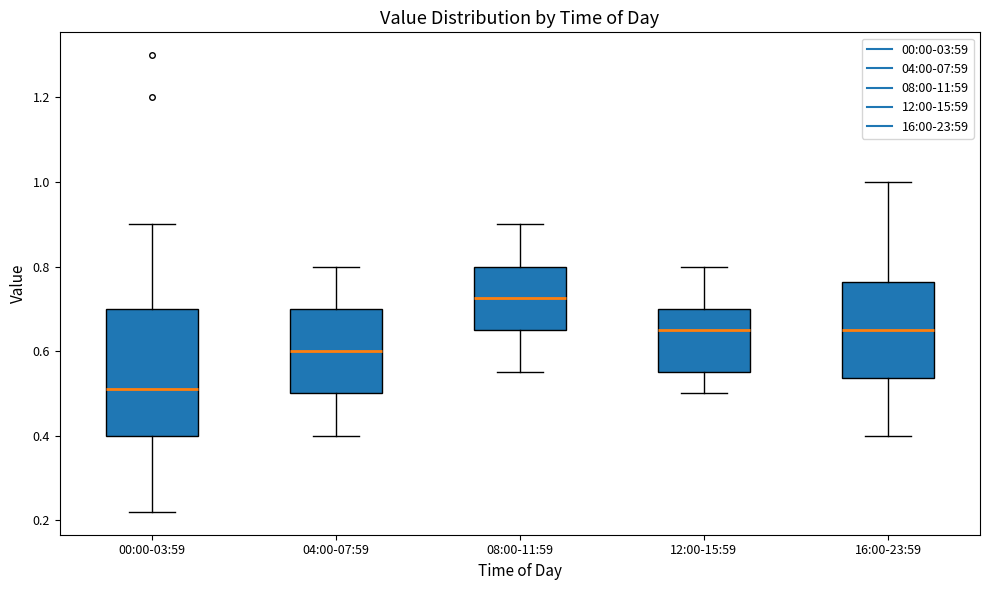

Which box is the tallest, from its lower edge to its upper edge?

00:00-03:59